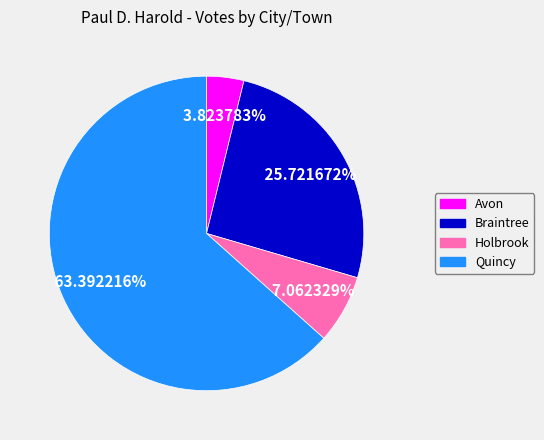

What percentage is NOT represented by Holbrook?

92.9%